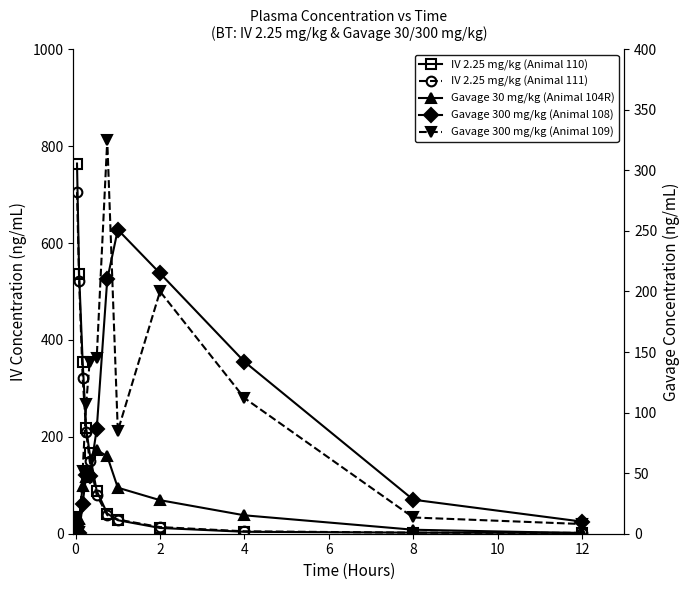

Is the value of Gavage 30 mg/kg (Animal 104R) at 8 greater than the value of IV 2.25 mg/kg (Animal 111) at −2?

No